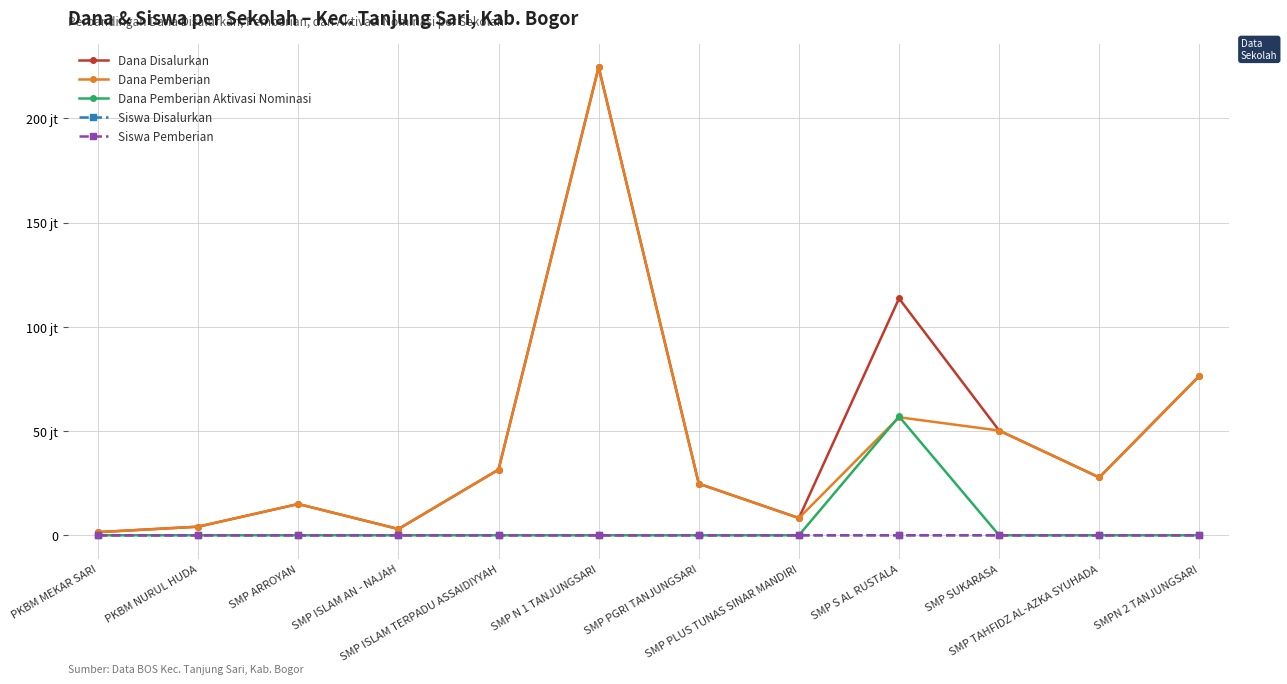

Between which two adjacent categories do Siswa Pemberian and Dana Pemberian Aktivasi Nominasi first intersect?

SMP PLUS TUNAS SINAR MANDIRI and SMP S AL RUSTALA